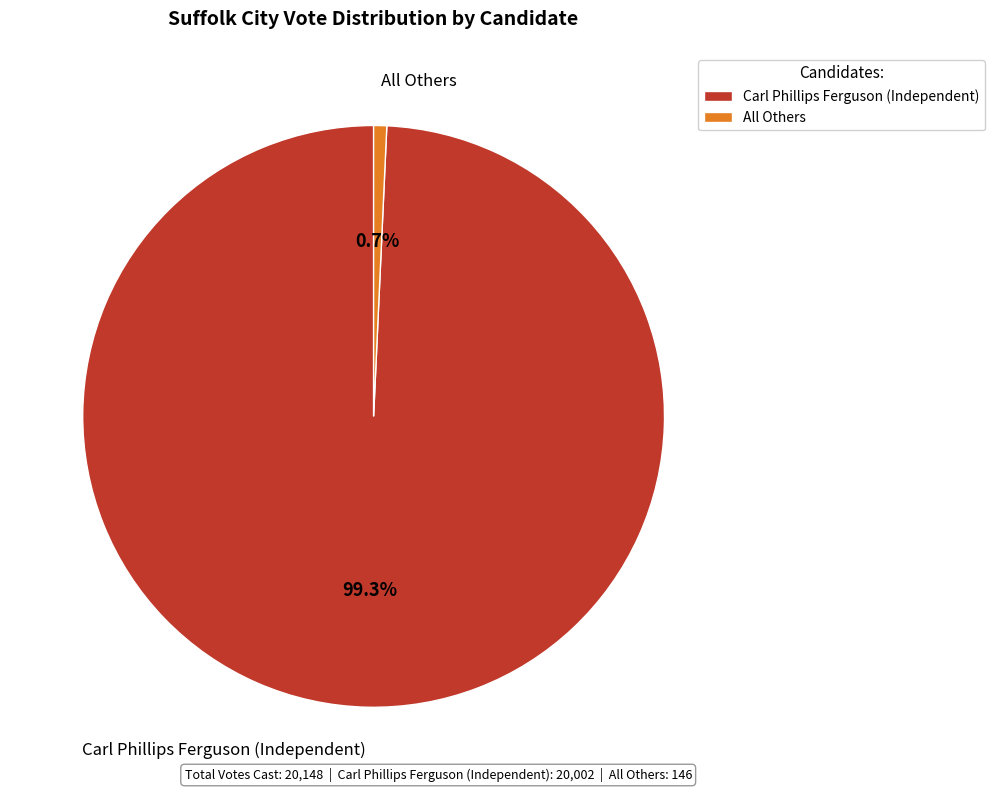

Is there a majority slice in this chart?

Yes